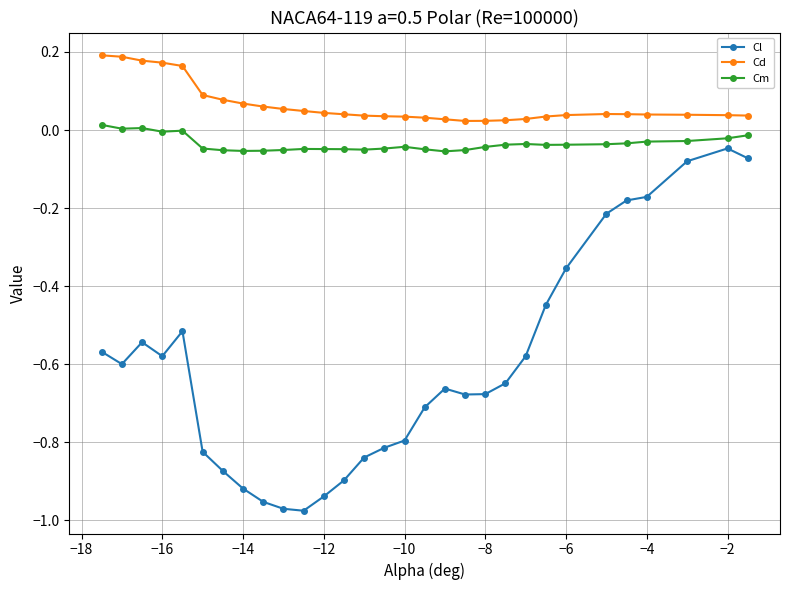

True or false: Cd has more than 0 points higher than both neighbors.

True